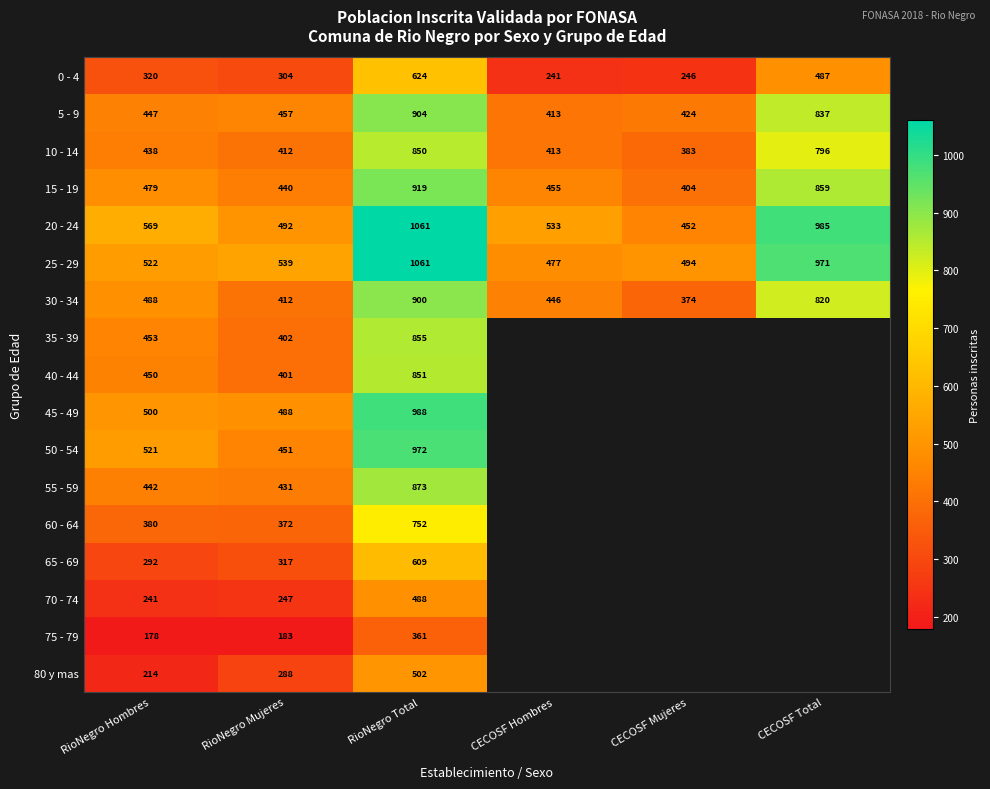

At which category does the chart reach its minimum across all series?

RioNegro Hombres